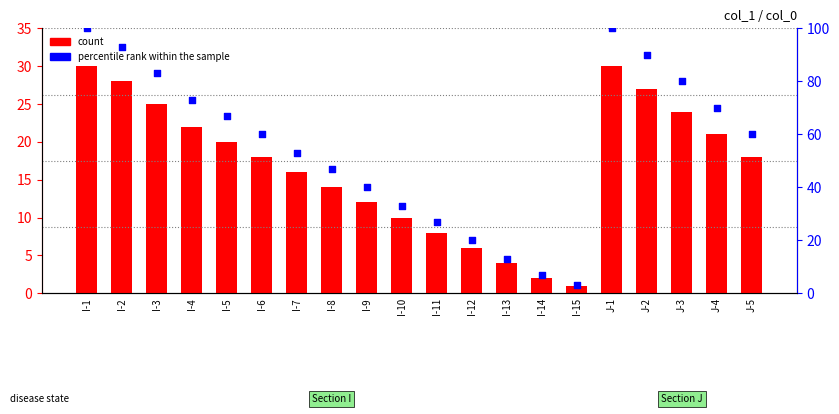

What are all the series names shown in the legend?

count, percentile rank within the sample